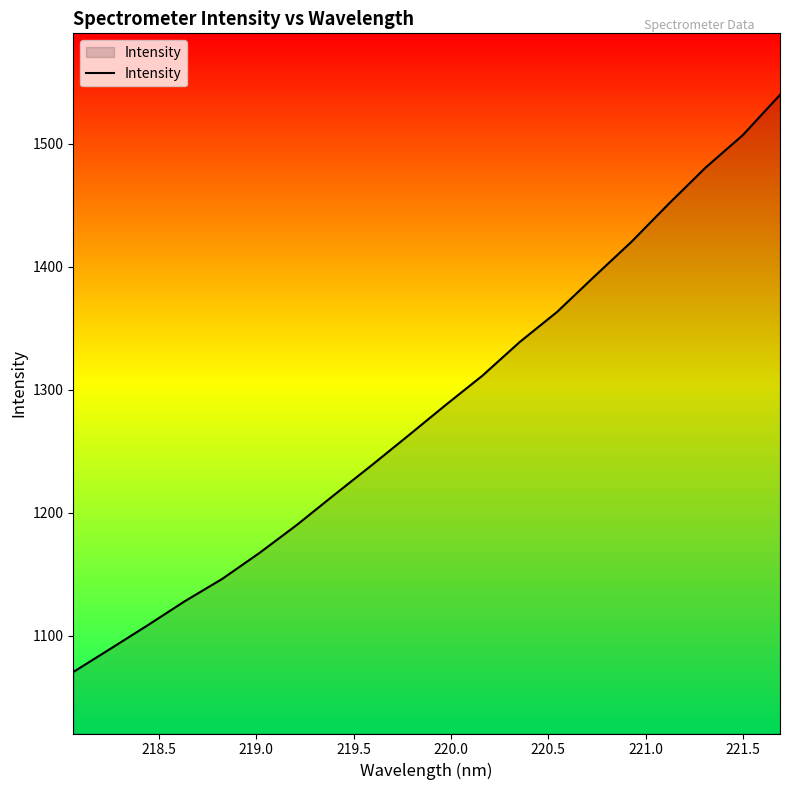

What is the greatest value displayed?

1539.8